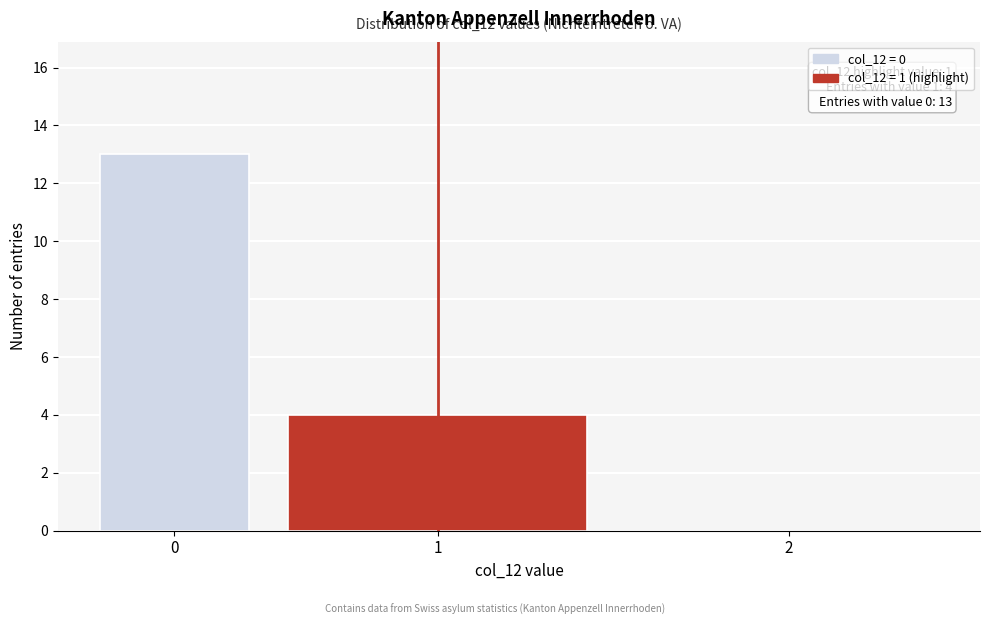

Reading left to right, list all the values displayed in this chart.

0=13	1=4	2=0